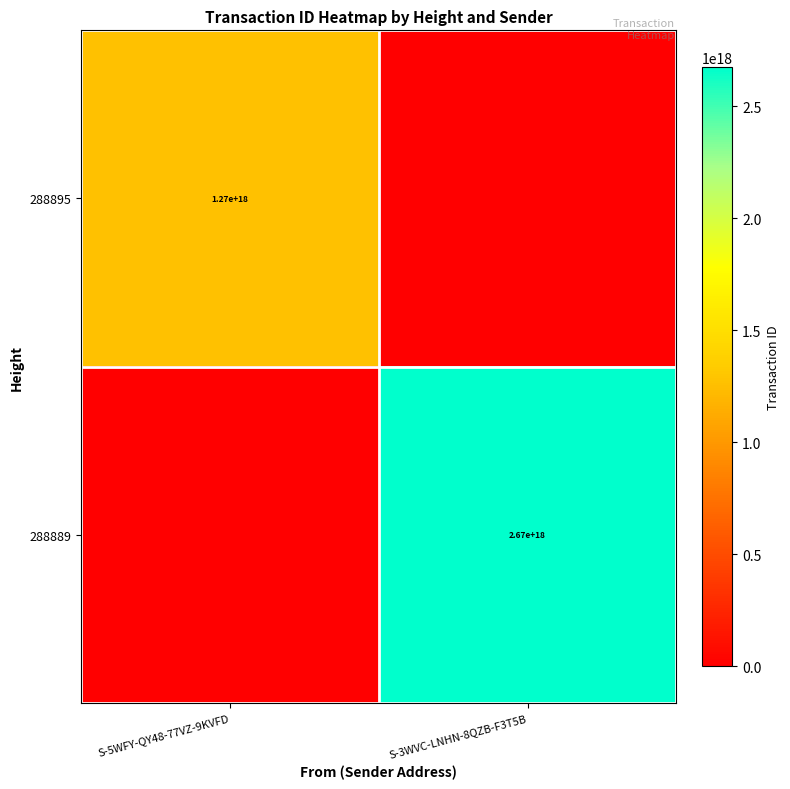

The 288895 series shows 1270000000000000000 at S-5WFY-QY48-77VZ-9KVFD. True or false?

True